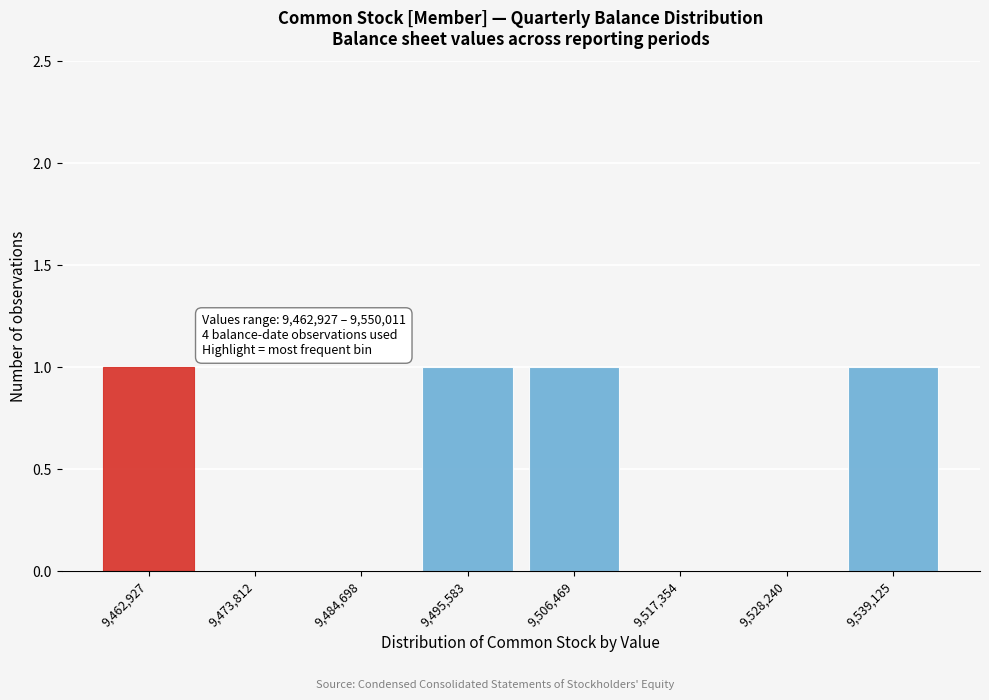

Reading left to right, what are all the values shown in this chart?

9,462,927=1	9,473,812=0	9,484,698=0	9,495,583=1	9,506,469=1	9,517,354=0	9,528,240=0	9,539,125=1